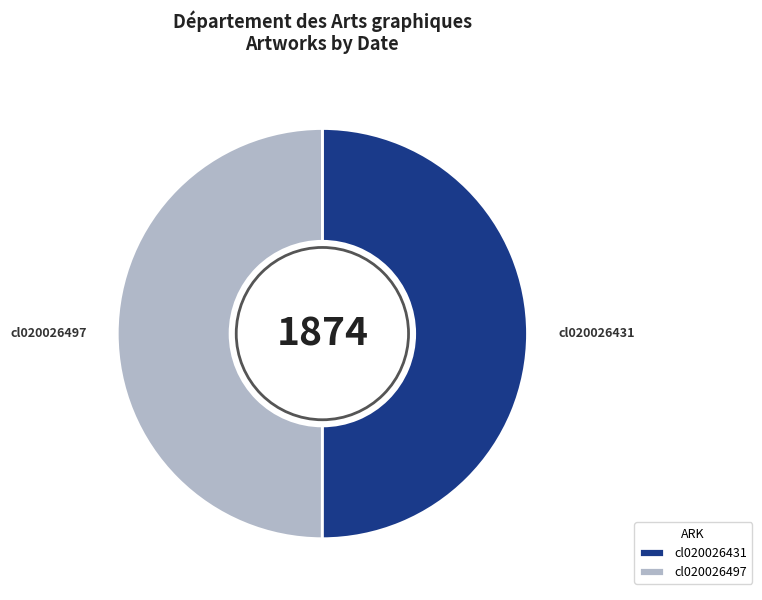

Do cl020026497 and cl020026431 together represent more than half of the pie?

Yes